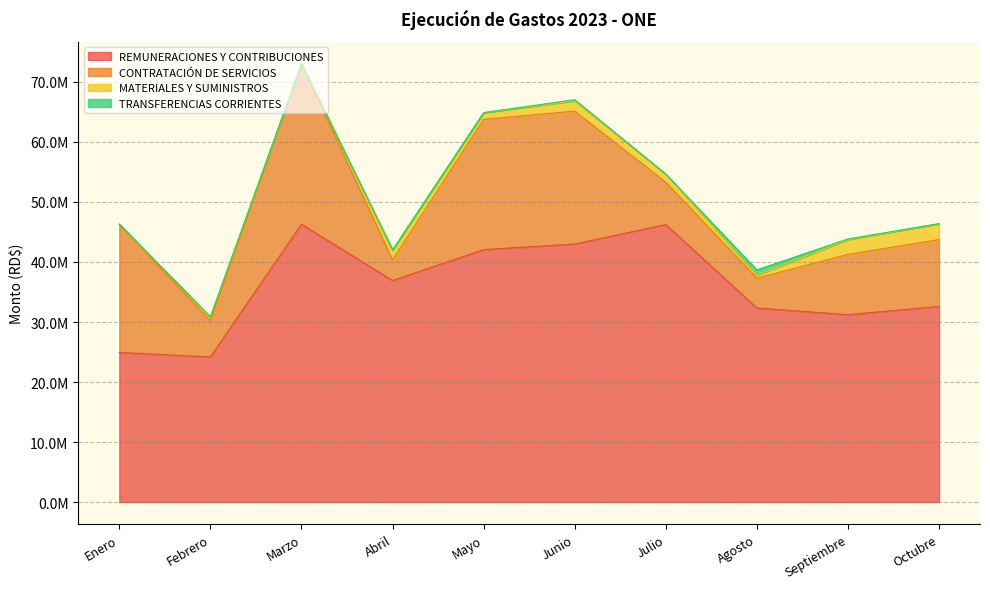

Is the value of TRANSFERENCIAS CORRIENTES at Abril greater than the value of MATERIALES Y SUMINISTROS at Septiembre?

No